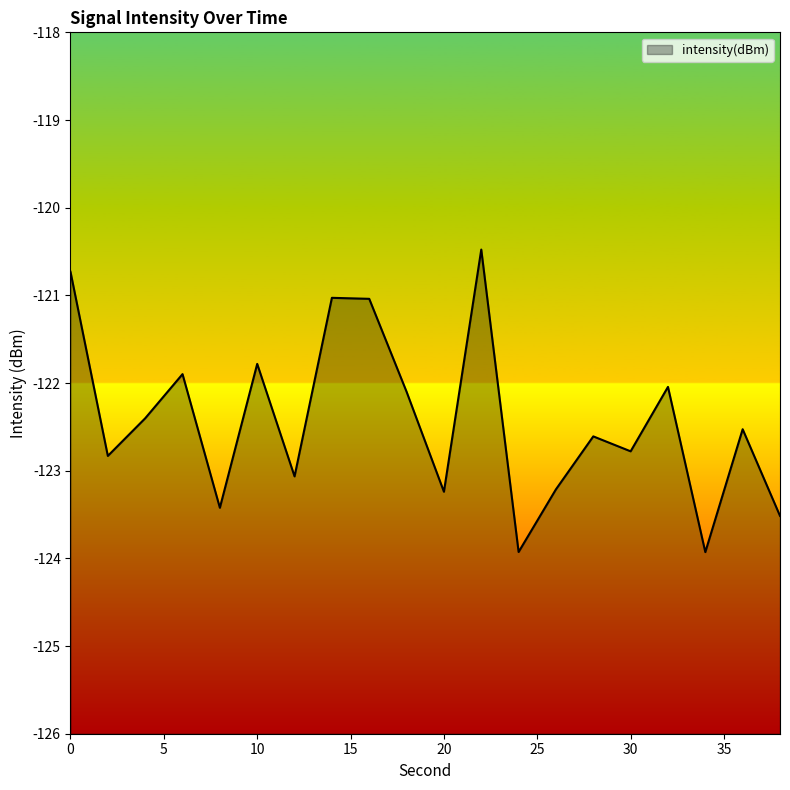

Read the value at 14.

-121.0